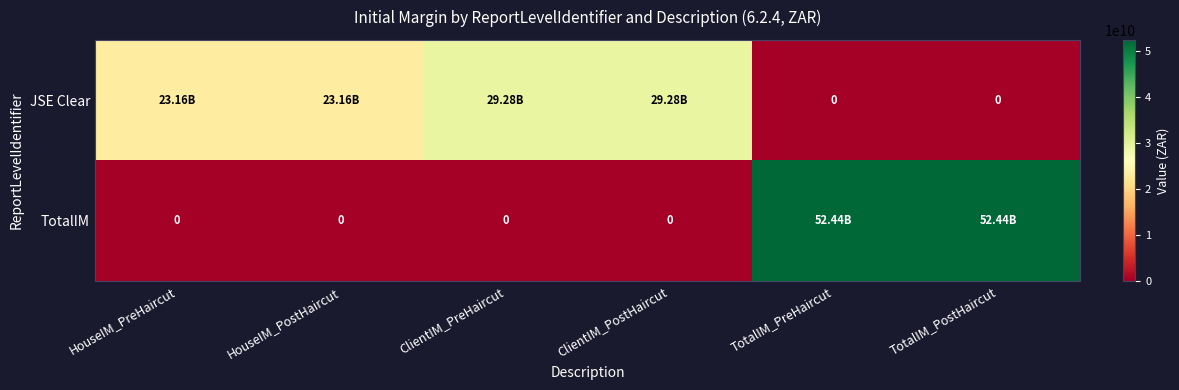

What is the average value of the JSE Clear series?

17479369562.1